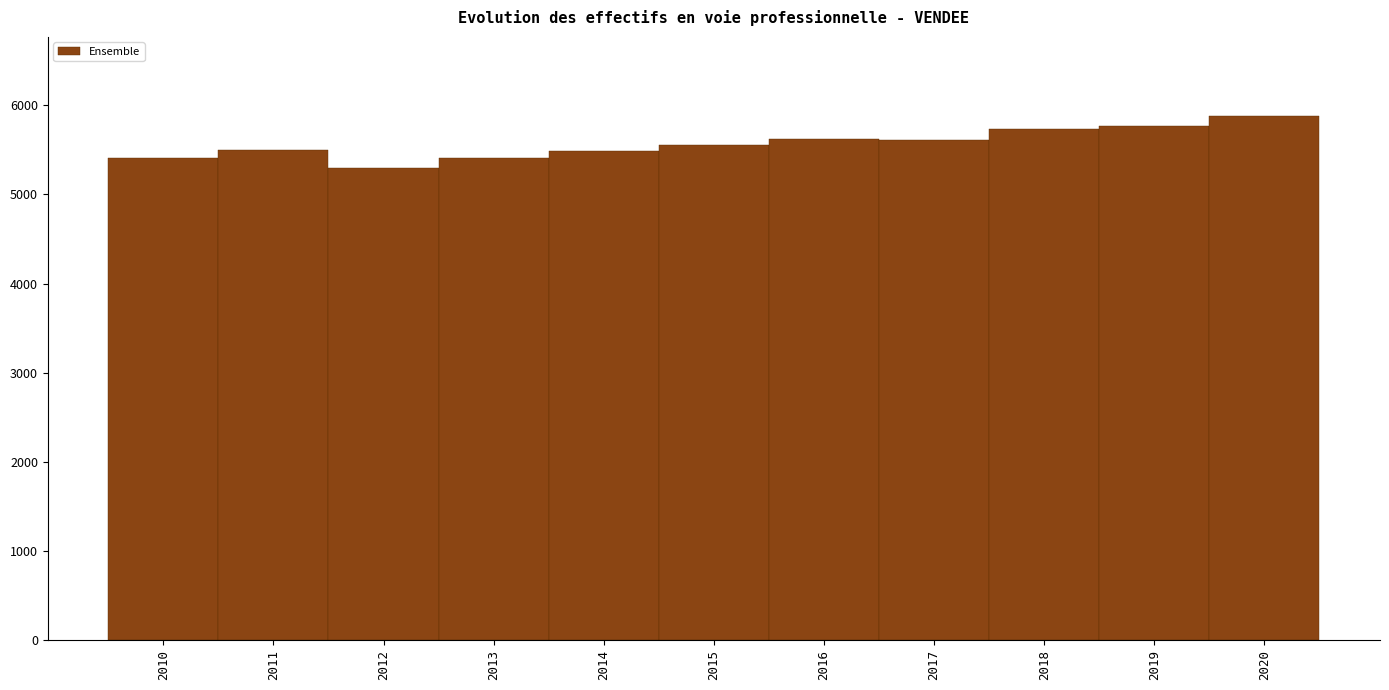

What is the difference between the values at 2010 and 2017?

198